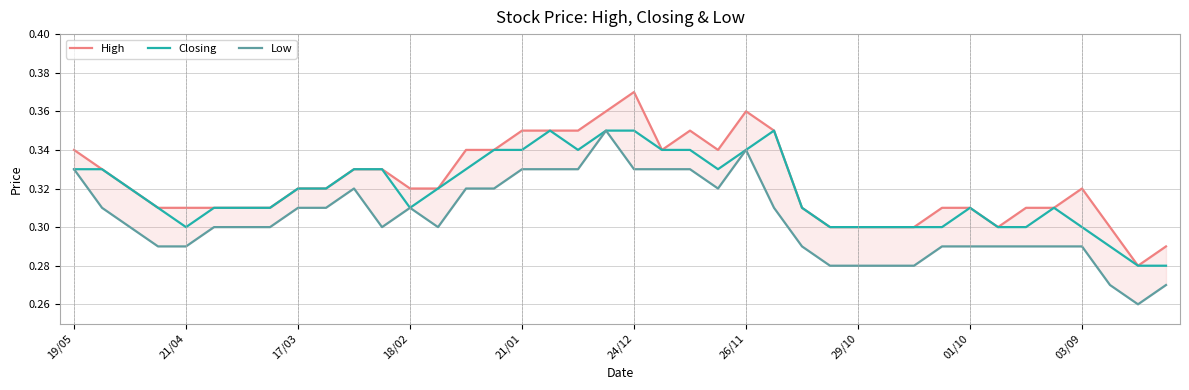

List the series in order of their peak value, highest first.

High, Closing, Low